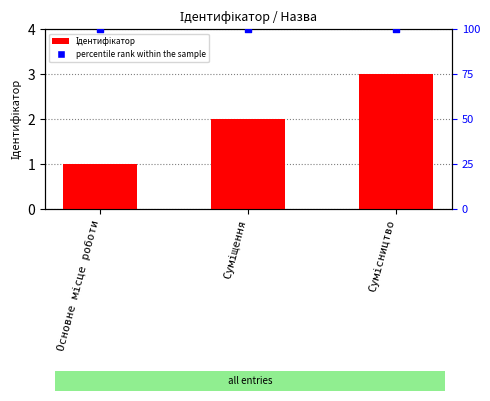

What are all the series names shown in the legend?

Ідентифікатор, percentile rank within the sample